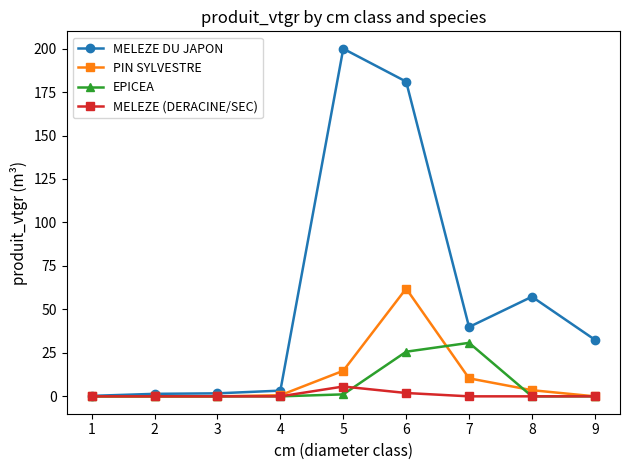

Which series has the widest spread of values?

MELEZE DU JAPON